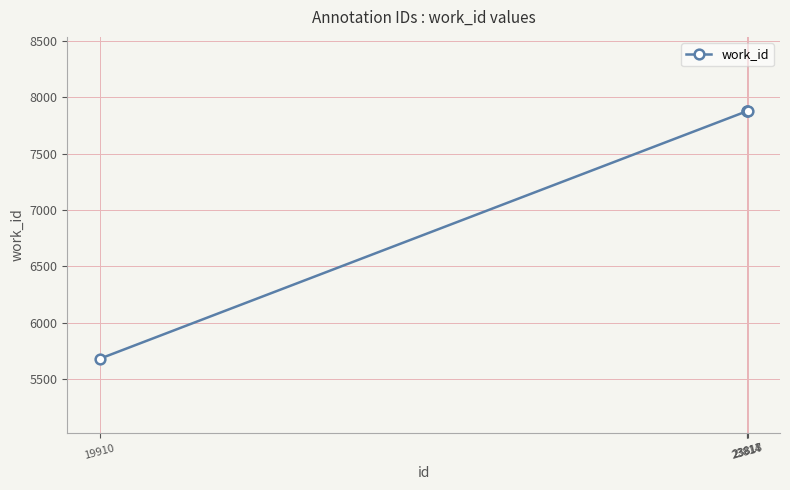

What is the difference between the maximum and minimum values?

2196